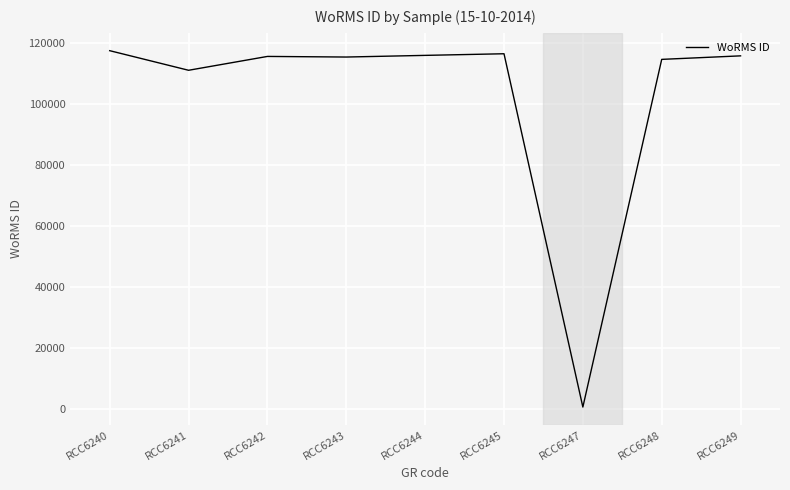

What value does the data have at RCC6242?

115494